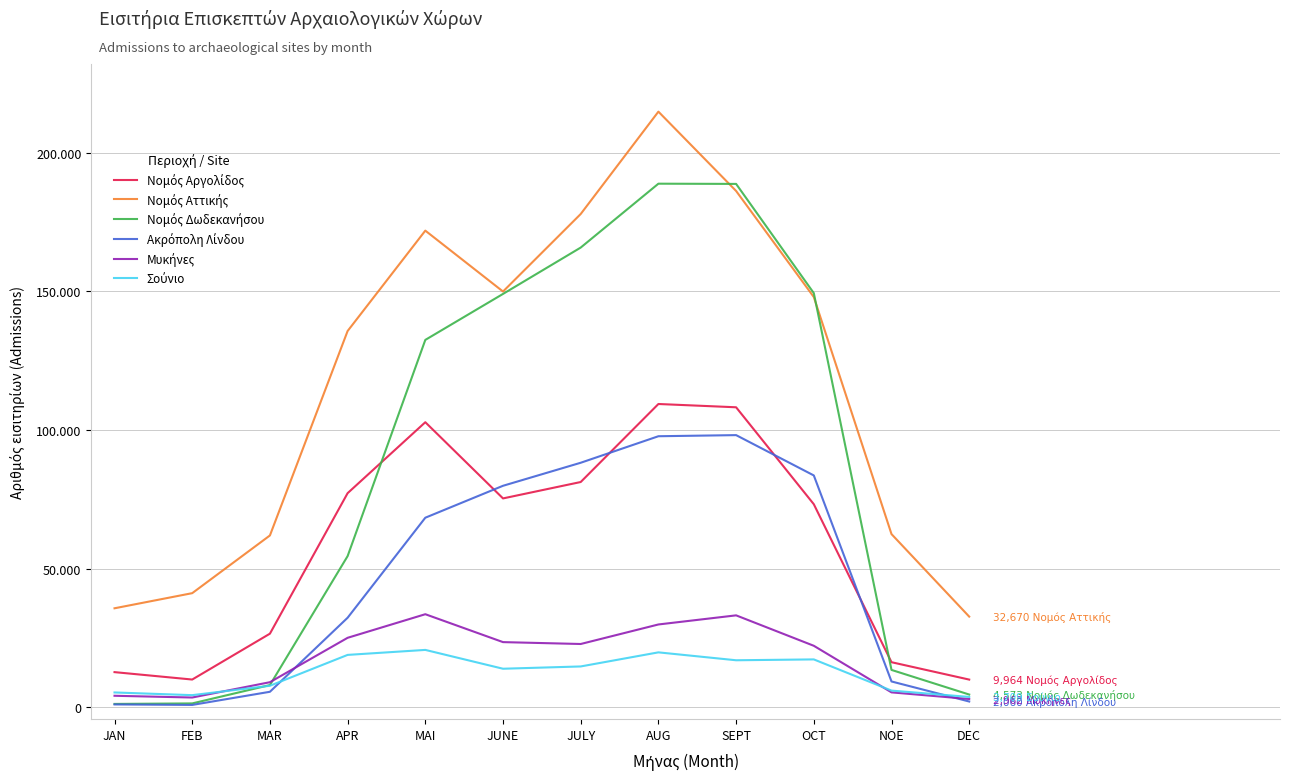

After their last crossing, which series has the higher values: Νομός Δωδεκανήσου or Μυκήνες?

Νομός Δωδεκανήσου